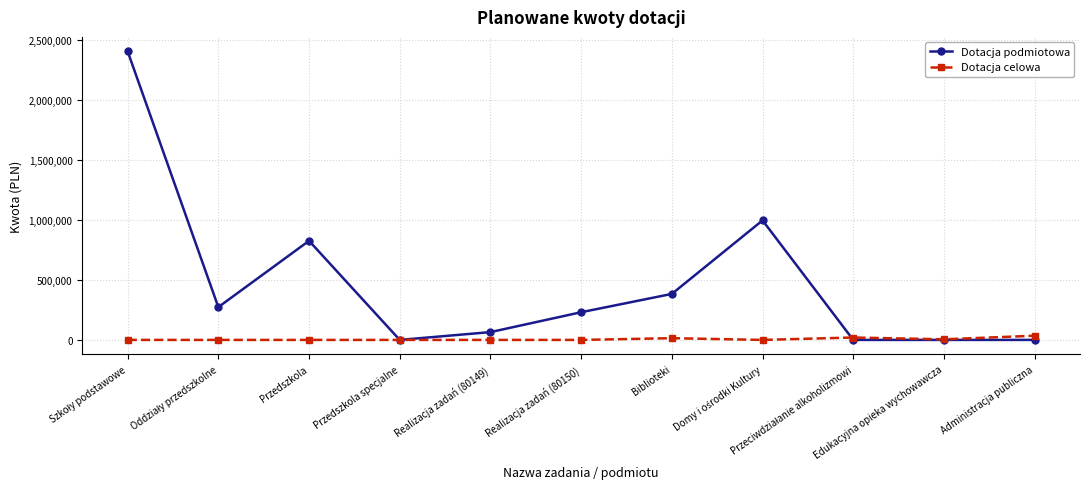

Rank the series by their maximum value, from lowest to highest.

Dotacja celowa, Dotacja podmiotowa